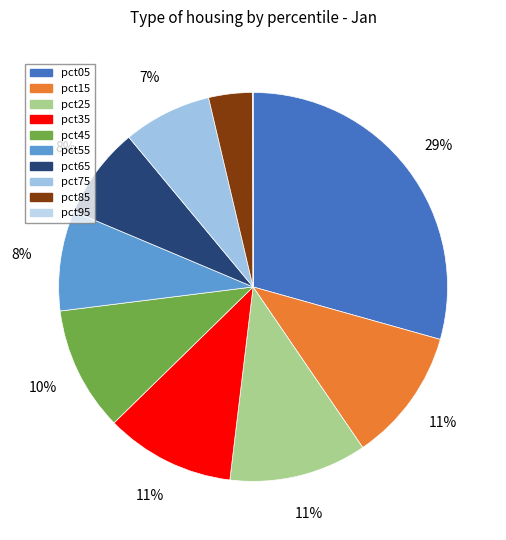

To the nearest percent, what is the combined percentage of pct15 and pct65?

19%